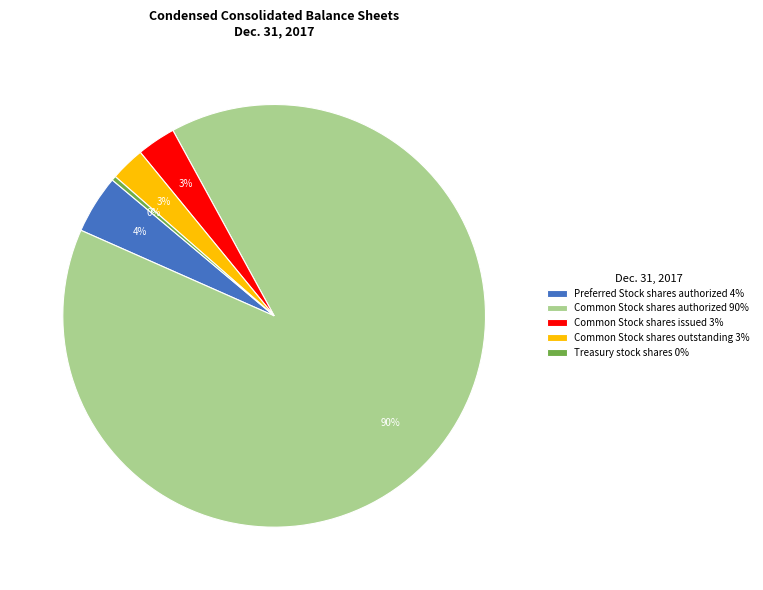

The Common Stock shares outstanding 3% slice represents 9% of the pie. True or false?

False